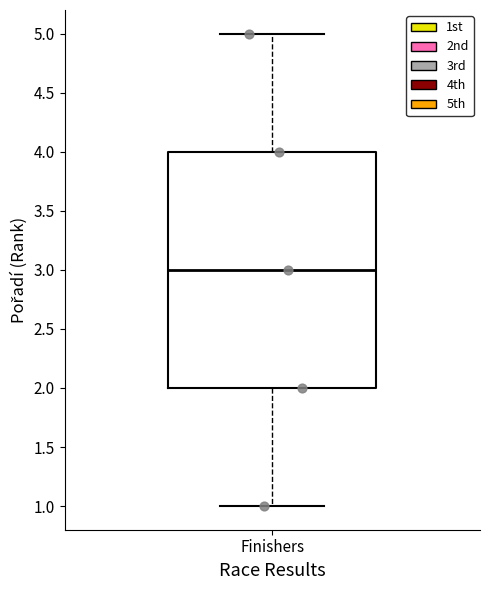

Read this box plot against the y-axis: the position of the median line, the range covered by the box, and the ends of both whiskers. The values are not printed on the chart, so give them approximately, as read against the axis.

median 3, box 2 to 4, whiskers 1 to 5